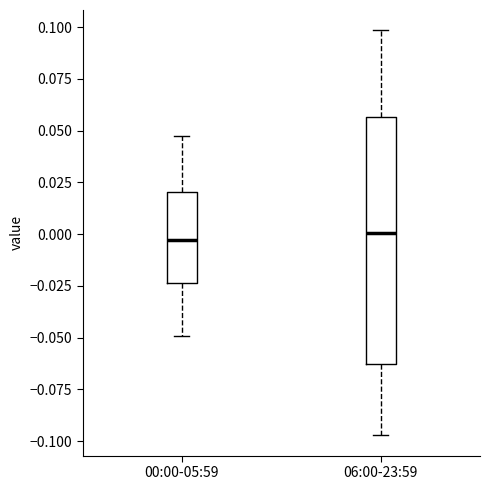

Reading left to right, transcribe this box plot: for each box, give where its median line is, the range the box spans, and where its two whiskers end, as read against the y-axis. The values are not printed on the chart, so give them approximately, as read against the axis.

00:00-05:59: median -0.005, box -0.025 to 0.020, whiskers -0.050 to 0.050
06:00-23:59: median 0.000, box -0.065 to 0.055, whiskers -0.095 to 0.100